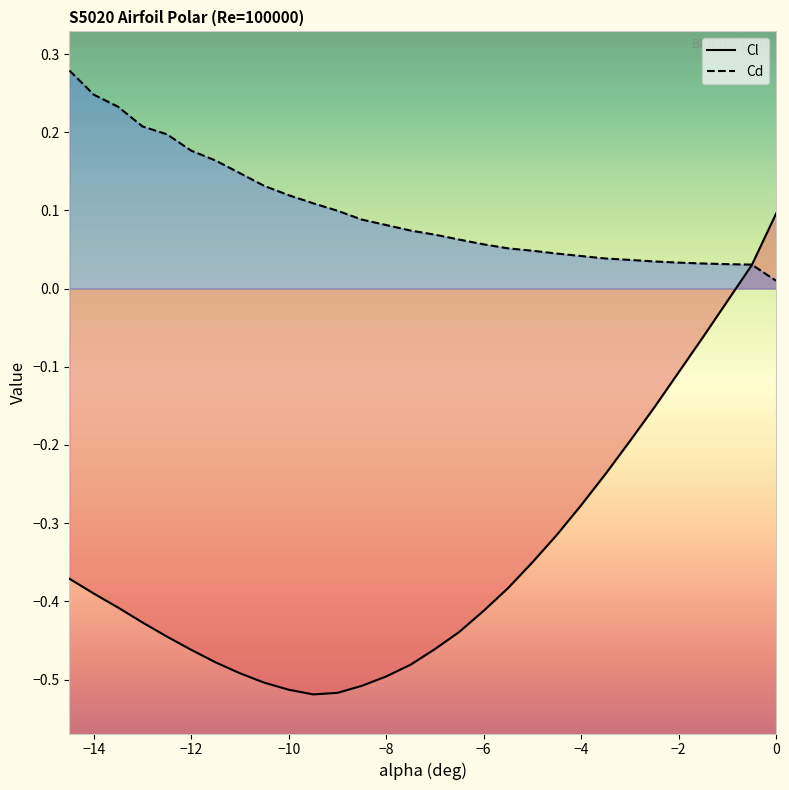

True or false: Cl has a value of -0.1 at −2.

True